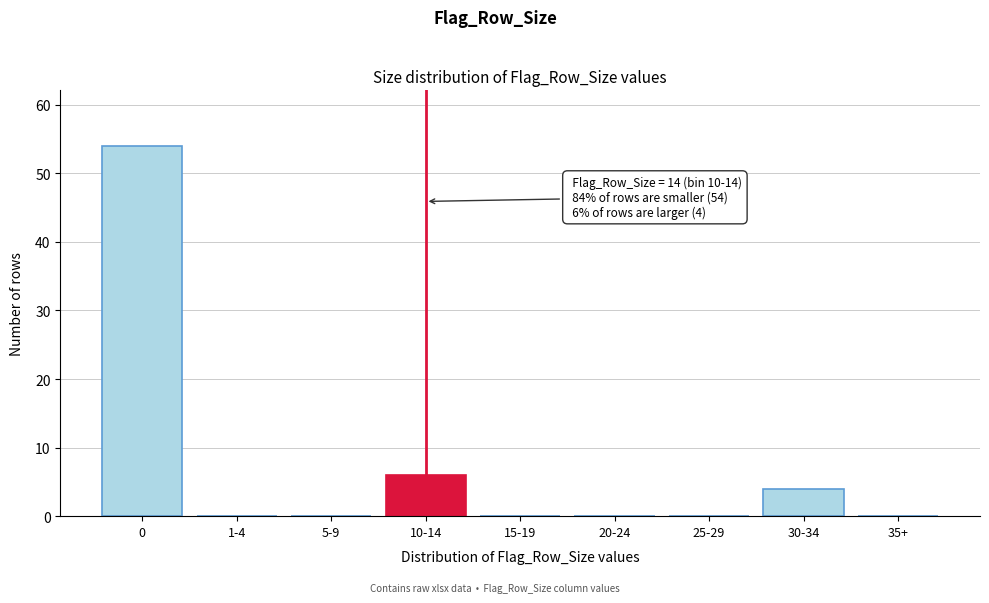

Reading left to right, what are all the values shown in this chart?

0=54	1-4=0	5-9=0	10-14=6	15-19=0	20-24=0	25-29=0	30-34=4	35+=0